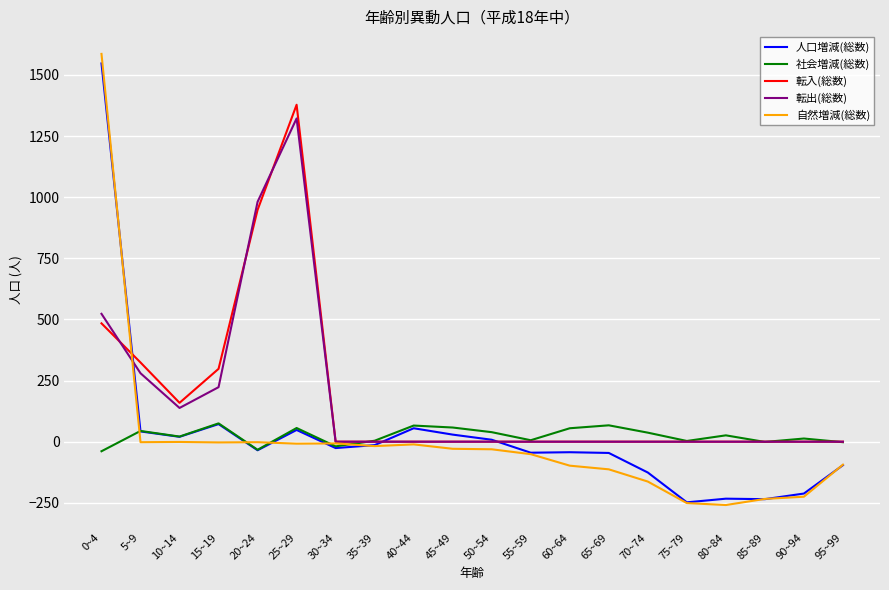

Count the number of categories in the chart.

20